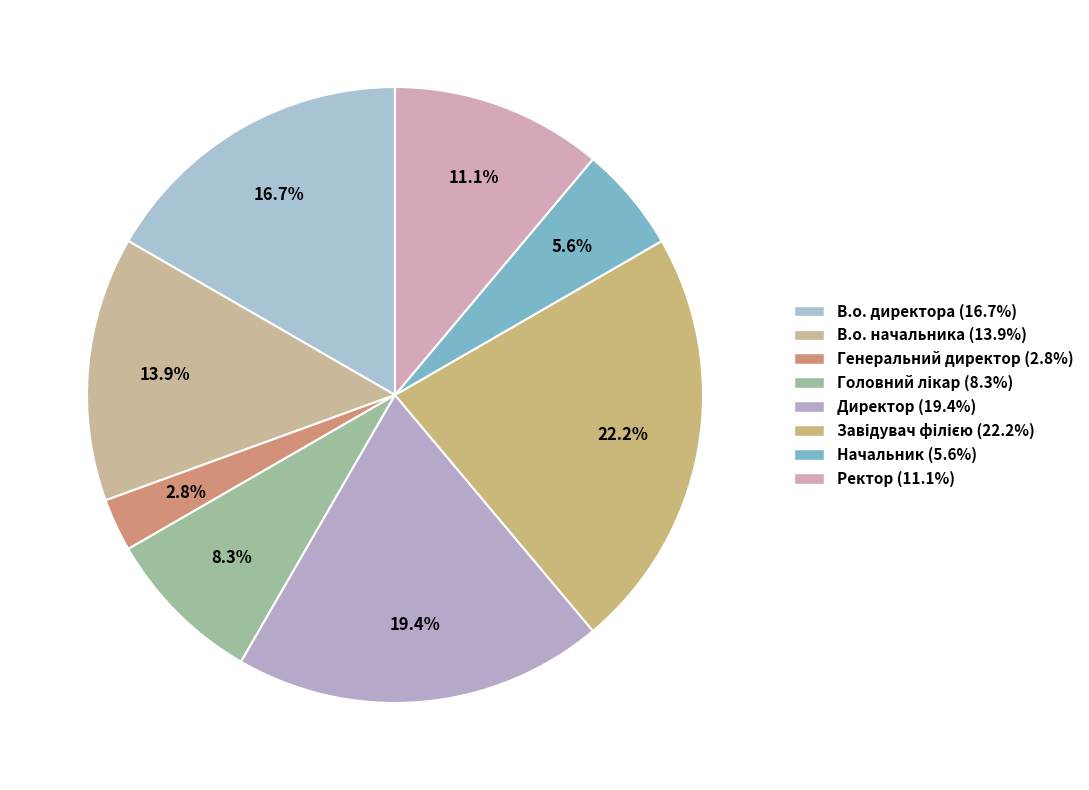

Count the number of slices in the pie.

8